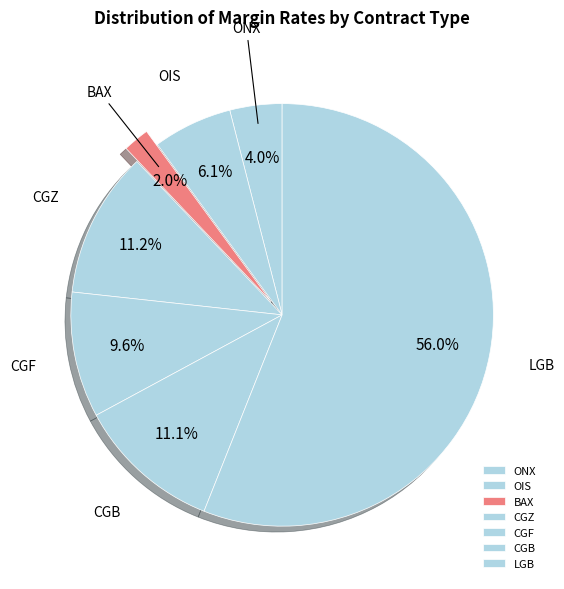

Is it true that BAX is 2% of the pie?

True